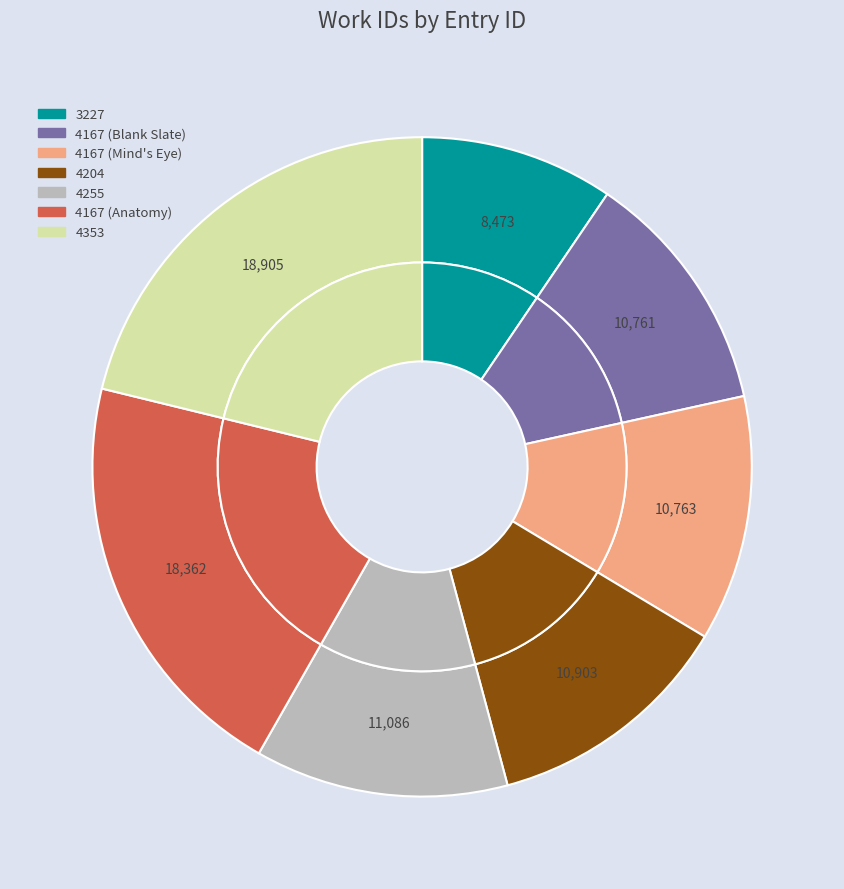

Is there a majority slice in this chart?

No